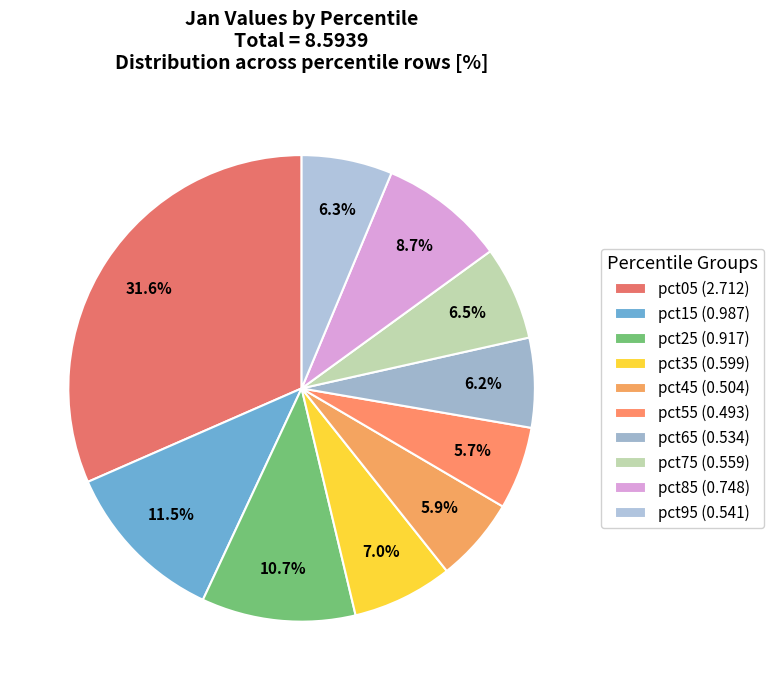

What percentage is NOT represented by pct55?

94.3%